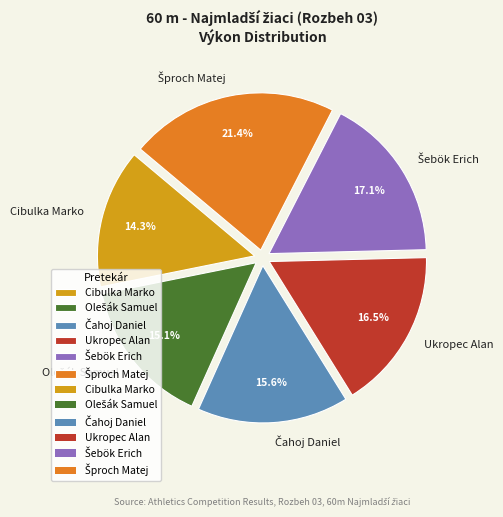

Which category has the smallest portion of the pie?

Cibulka Marko